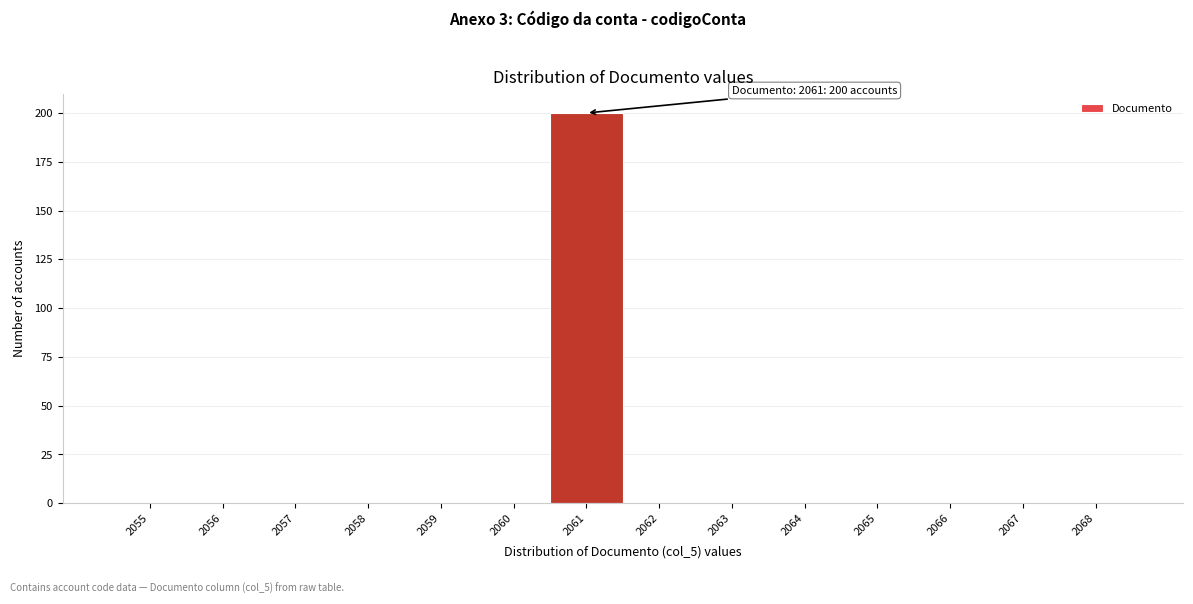

Reading left to right, transcribe all the data shown in this chart.

2055=0	2056=0	2057=0	2058=0	2059=0	2060=0	2061=200	2062=0	2063=0	2064=0	2065=0	2066=0	2067=0	2068=0